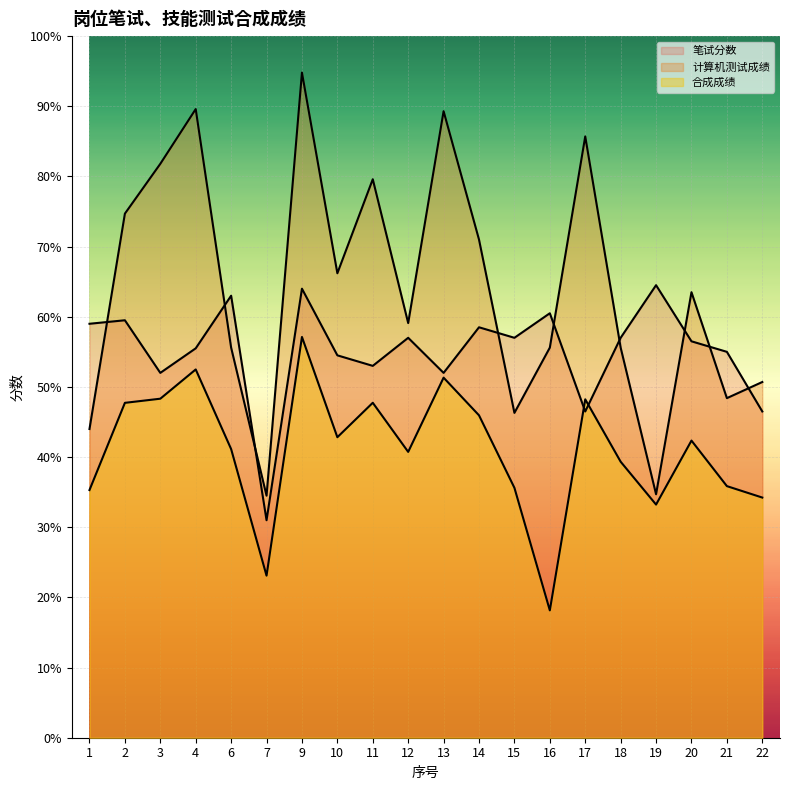

Does the chart display data point markers on the line(s)?

No